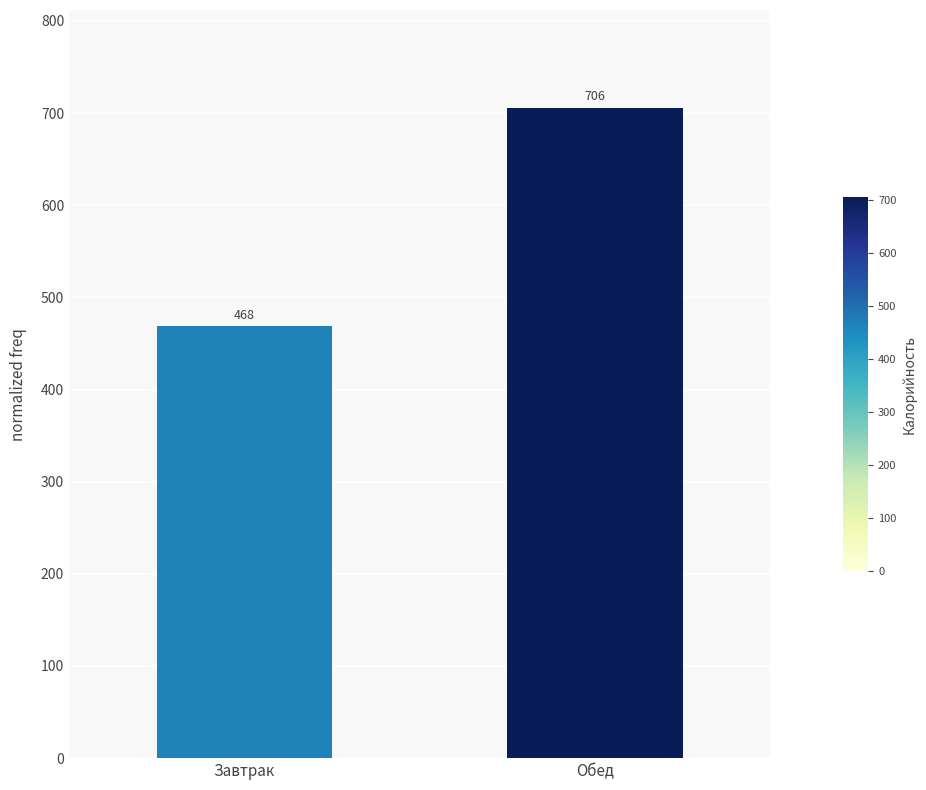

What is the value of the 2nd bar from the left?

706.0